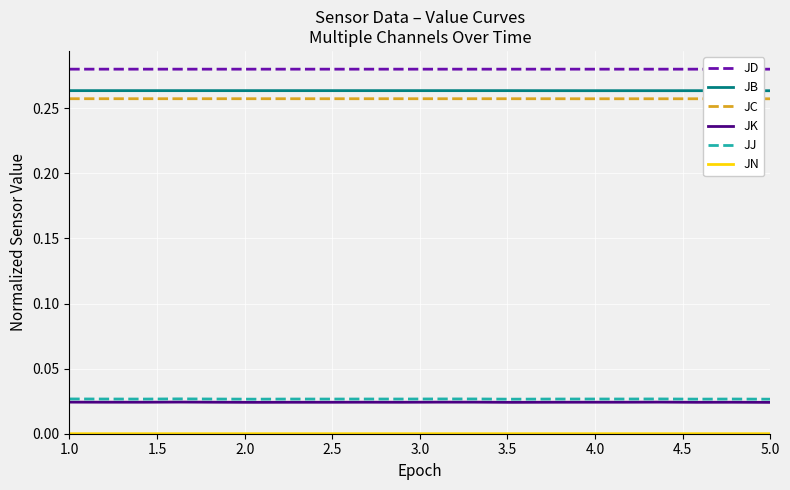

What is the sum of all JK values?

0.5